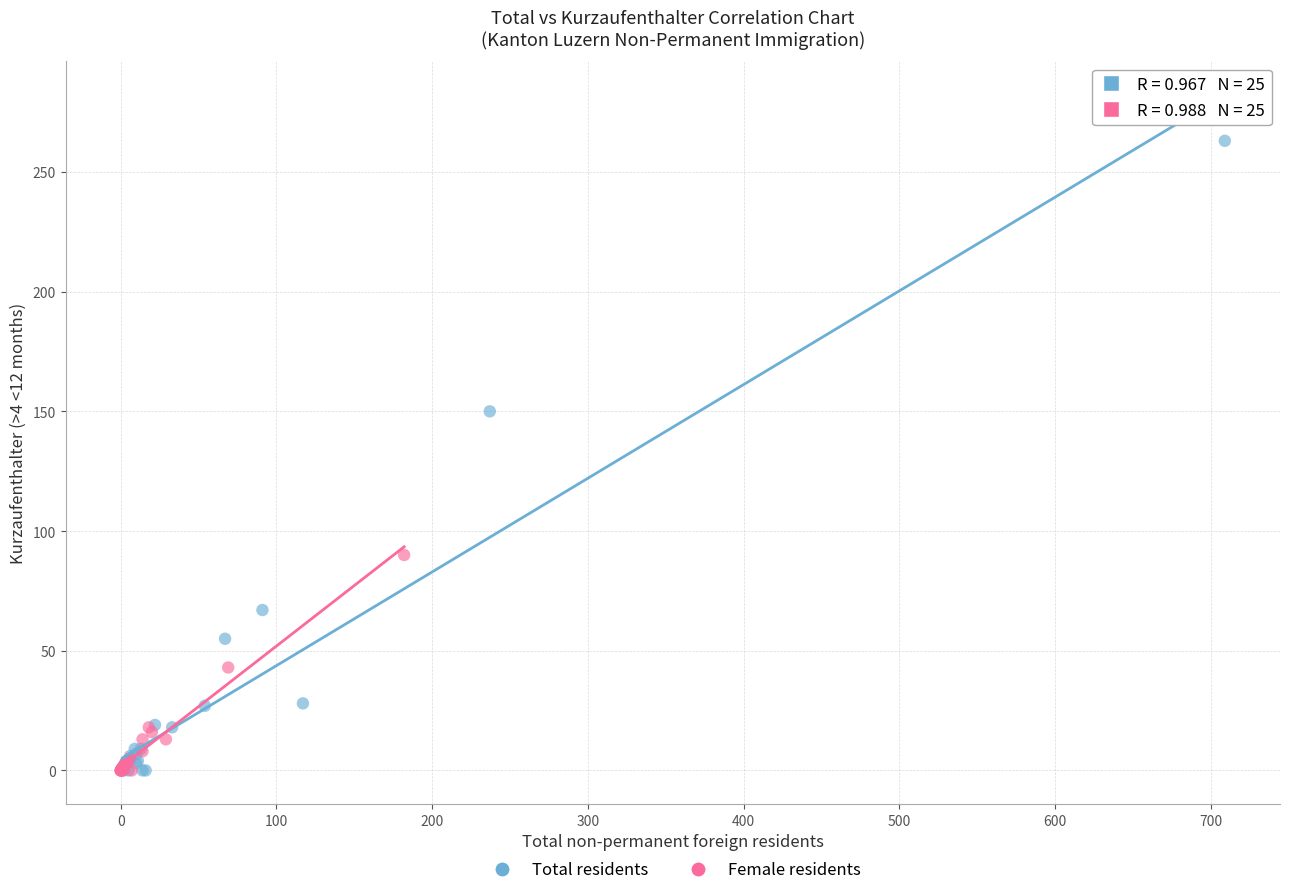

Which series reaches the maximum Y coordinate?

Total residents